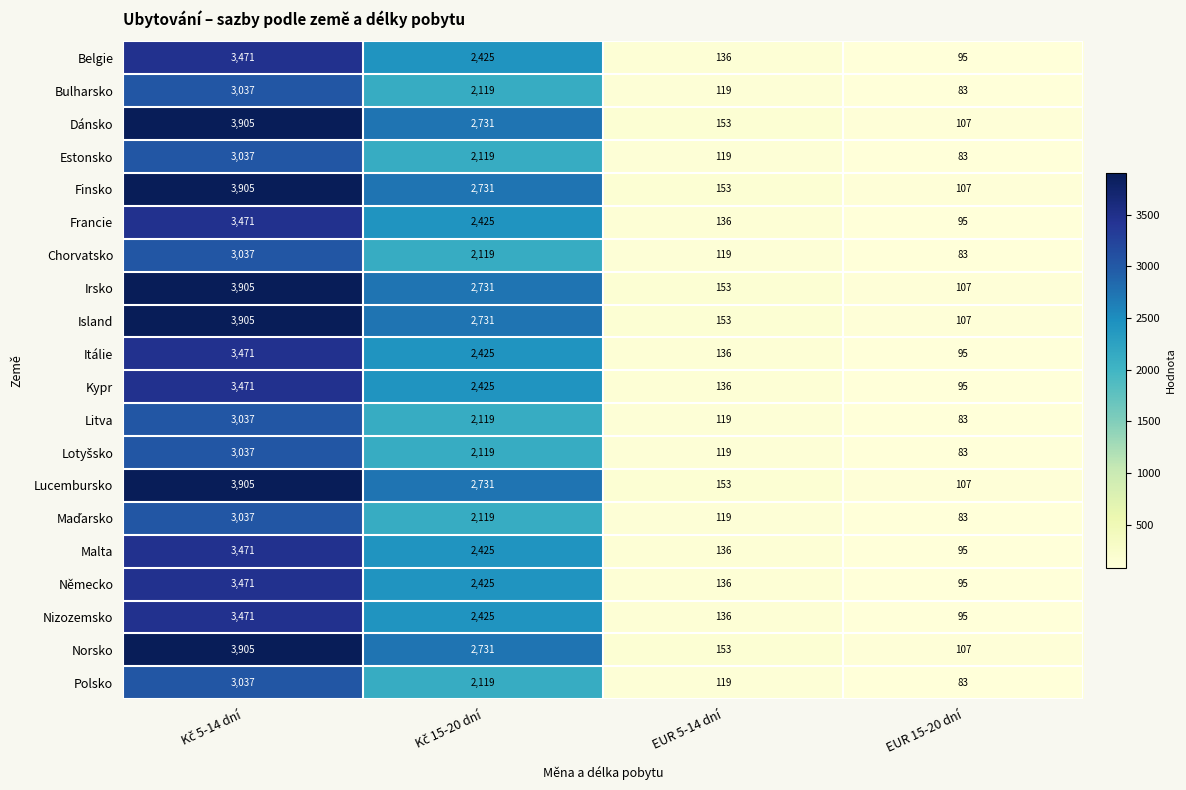

What is the sum of the Polsko values at EUR 5-14 dní and EUR 15-20 dní?

202